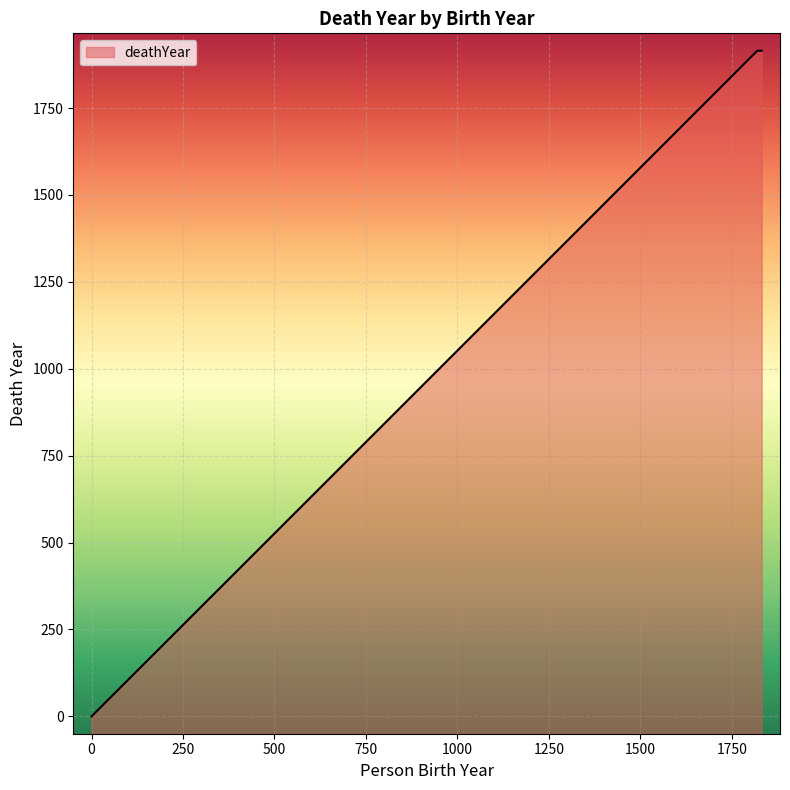

How many data points are less than 1915?

1